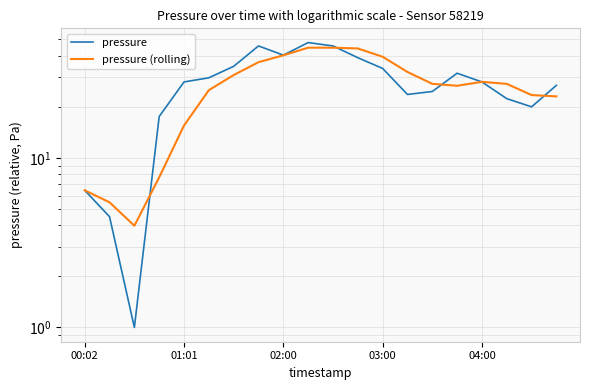

True or false: pressure has a value of 13.1 at 17.

False